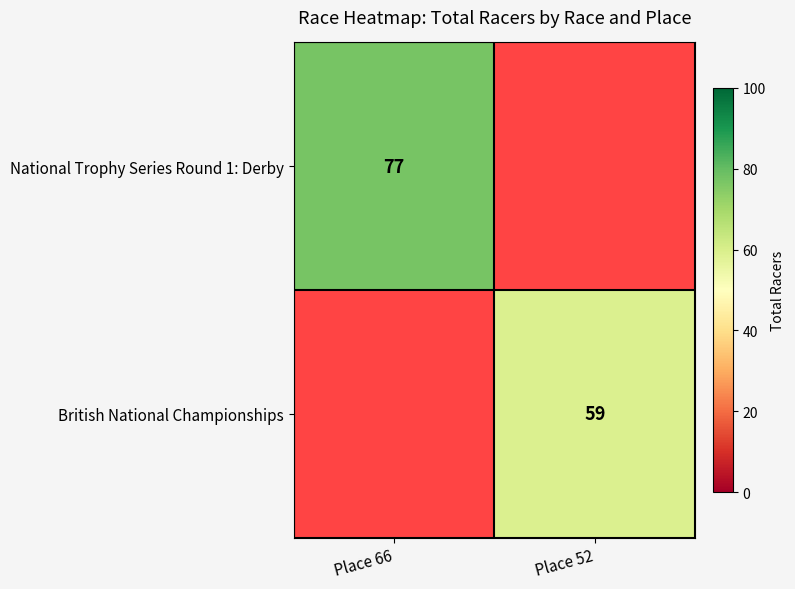

Which label corresponds to the smallest value in the chart?

Place 52